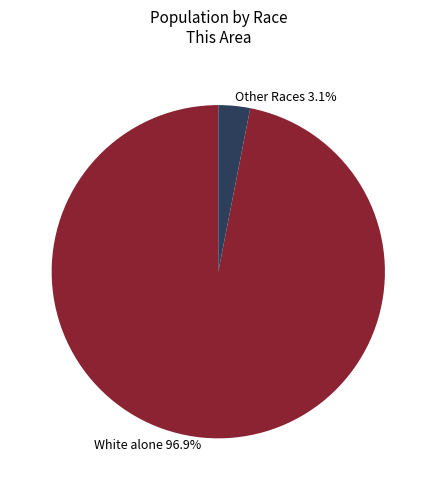

Which has a higher value, White alone 96.9% or Other Races 3.1%?

White alone 96.9%